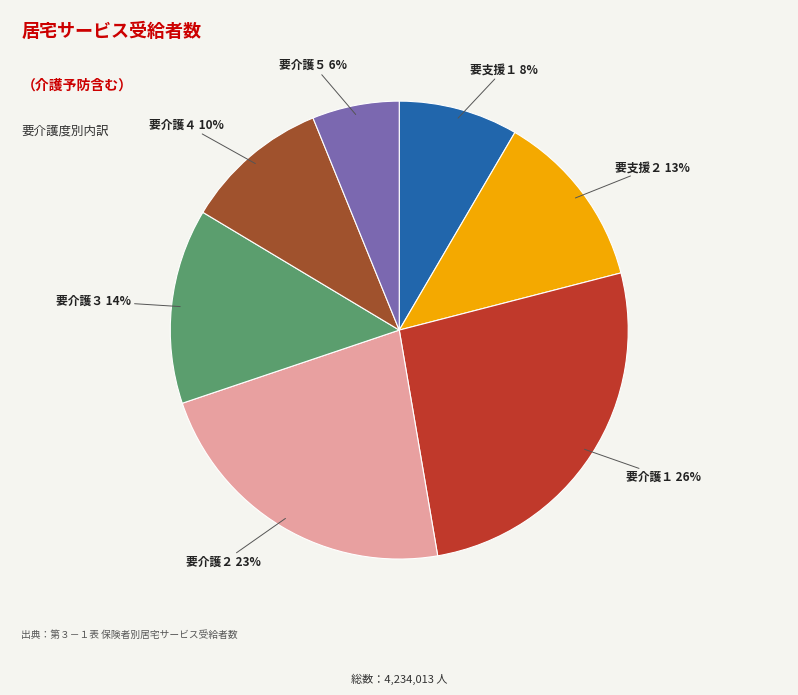

True or false: 要介護２ accounts for 12% of the total.

False